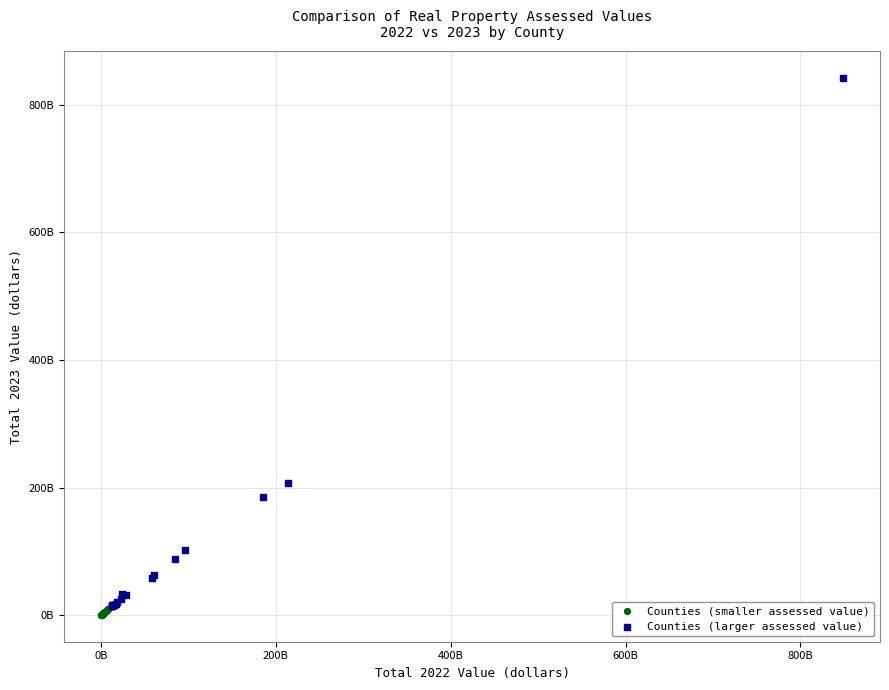

What are all the series names shown in the legend?

Counties (smaller assessed value), Counties (larger assessed value)